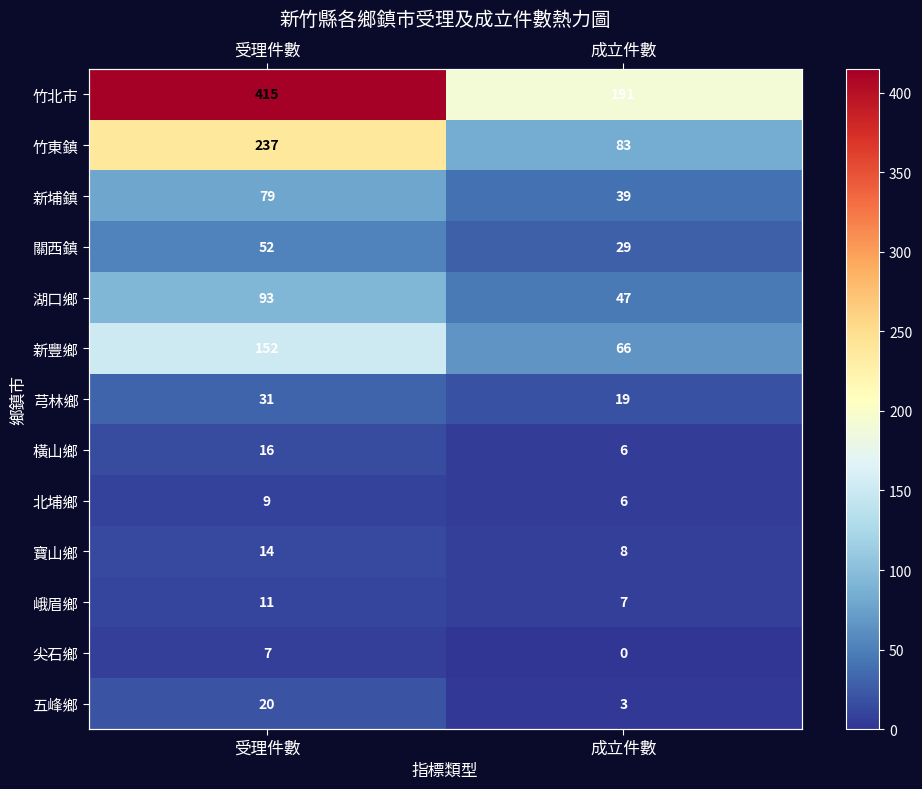

List the series in order of their peak value, lowest first.

尖石鄉, 北埔鄉, 峨眉鄉, 寶山鄉, 橫山鄉, 五峰鄉, 芎林鄉, 關西鎮, 新埔鎮, 湖口鄉, 新豐鄉, 竹東鎮, 竹北市